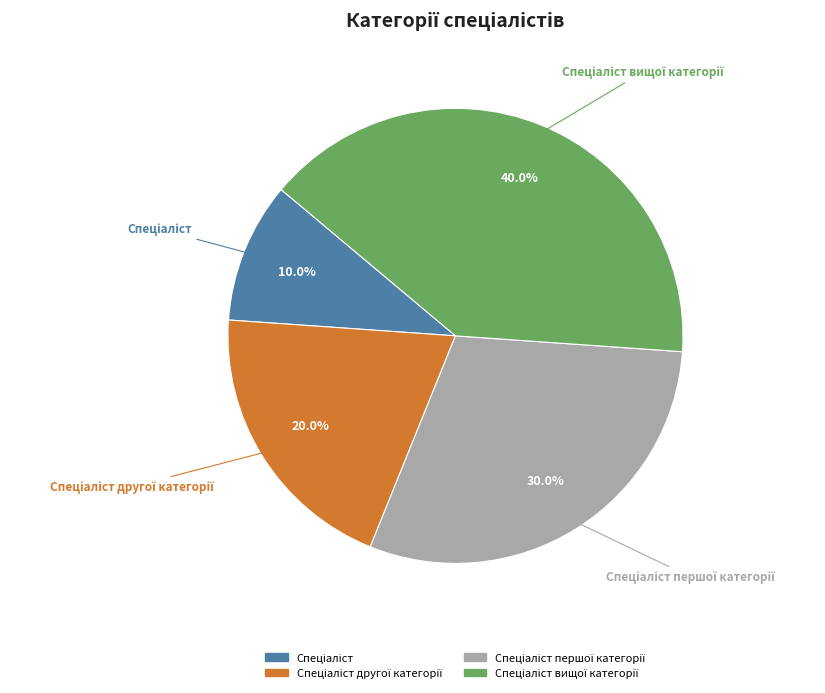

Is there a majority slice in this chart?

No